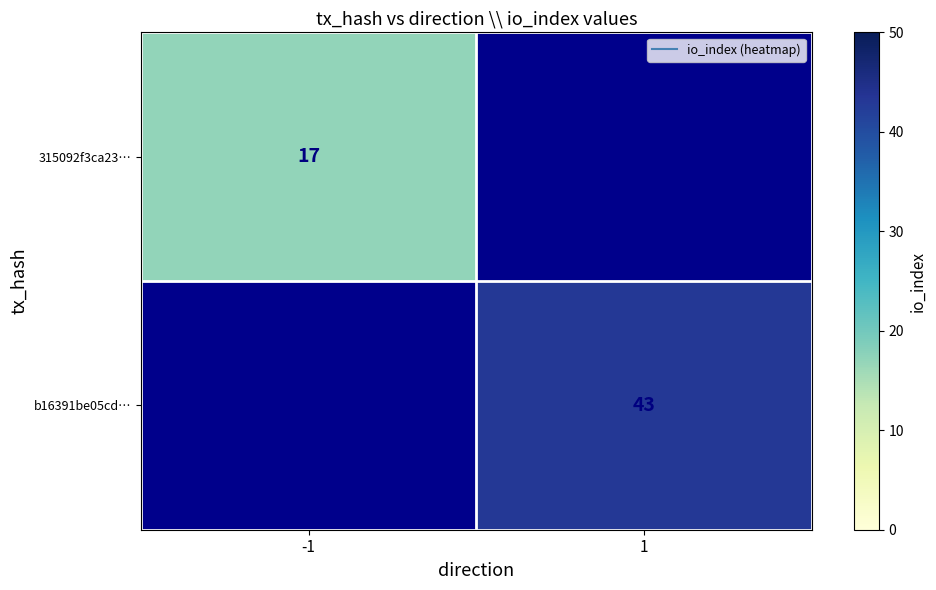

Between -1 and 1, which is larger?

1